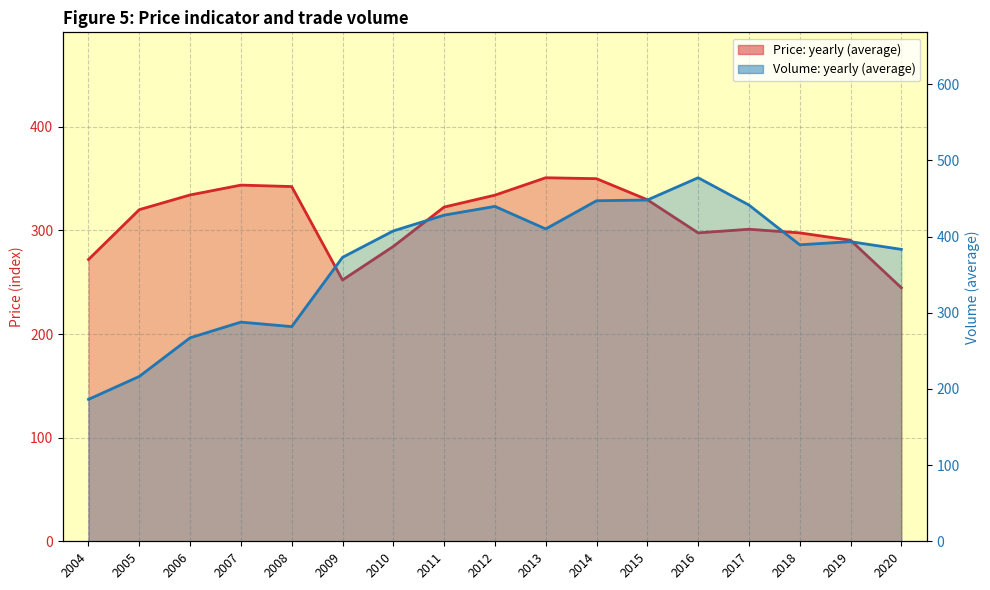

Between which two adjacent categories do Price: yearly (average) and Volume: yearly (average) first intersect?

2008 and 2009